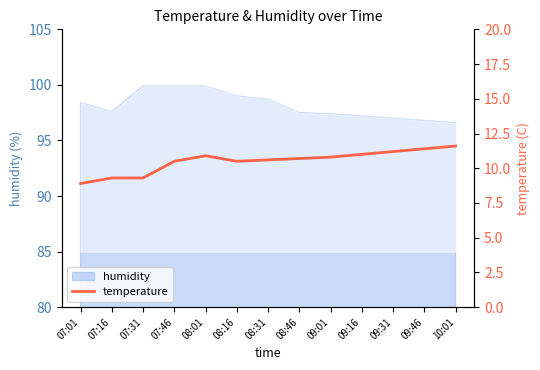

How many interior local peaks (higher than both neighbors) does the data have?

1